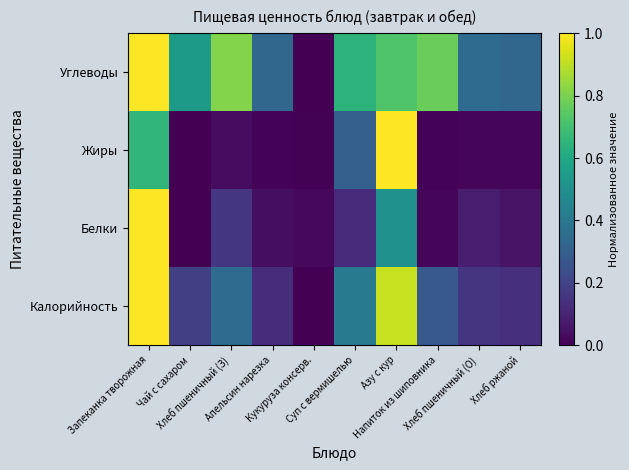

Reading left to right, transcribe all the data shown in this chart.

Калорийность: Запеканка творожная=1.0	Чай с сахаром=0.2	Хлеб пшеничный (З)=0.3	Апельсин нарезка=0.1	Кукуруза консерв.=0.0	Суп с вермишелью=0.4	Азу с кур=0.9	Напиток из шиповника=0.3	Хлеб пшеничный (О)=0.1	Хлеб ржаной=0.1
Белки: Запеканка творожная=1.0	Чай с сахаром=0.0	Хлеб пшеничный (З)=0.2	Апельсин нарезка=0.0	Кукуруза консерв.=0.0	Суп с вермишелью=0.1	Азу с кур=0.5	Напиток из шиповника=0.0	Хлеб пшеничный (О)=0.1	Хлеб ржаной=0.1
Жиры: Запеканка творожная=0.7	Чай с сахаром=0.0	Хлеб пшеничный (З)=0.0	Апельсин нарезка=0.0	Кукуруза консерв.=0.0	Суп с вермишелью=0.3	Азу с кур=1.0	Напиток из шиповника=0.0	Хлеб пшеничный (О)=0.0	Хлеб ржаной=0.0
Углеводы: Запеканка творожная=1.0	Чай с сахаром=0.5	Хлеб пшеничный (З)=0.8	Апельсин нарезка=0.3	Кукуруза консерв.=0.0	Суп с вермишелью=0.6	Азу с кур=0.7	Напиток из шиповника=0.8	Хлеб пшеничный (О)=0.4	Хлеб ржаной=0.3